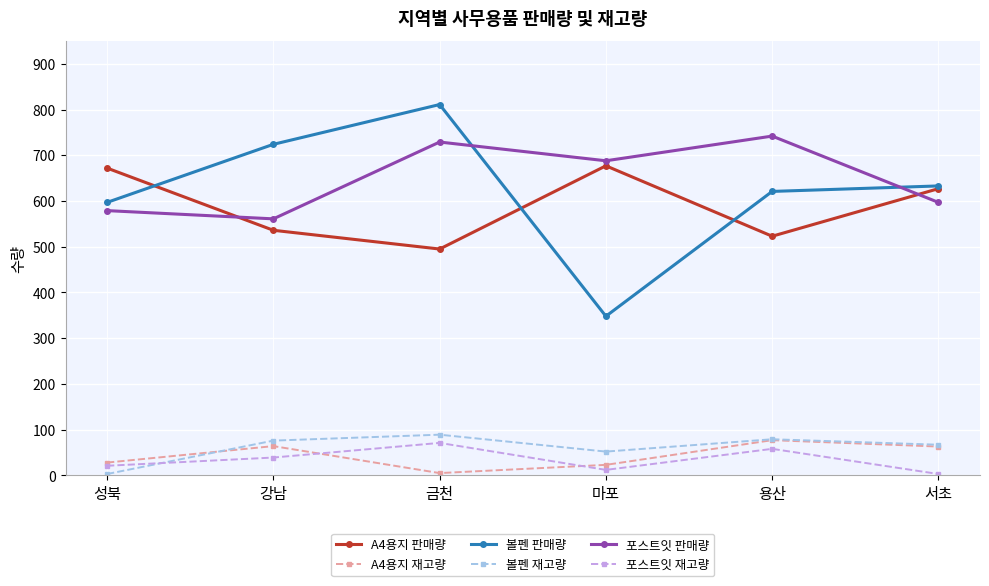

True or false: 포스트잇 재고량 and A4용지 판매량 cross at least once.

False